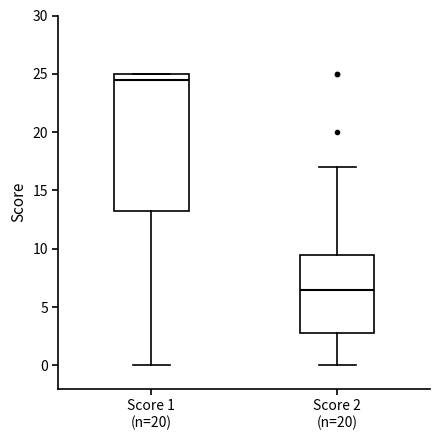

Which box has the lowest median line?

Score 2 (n=20)